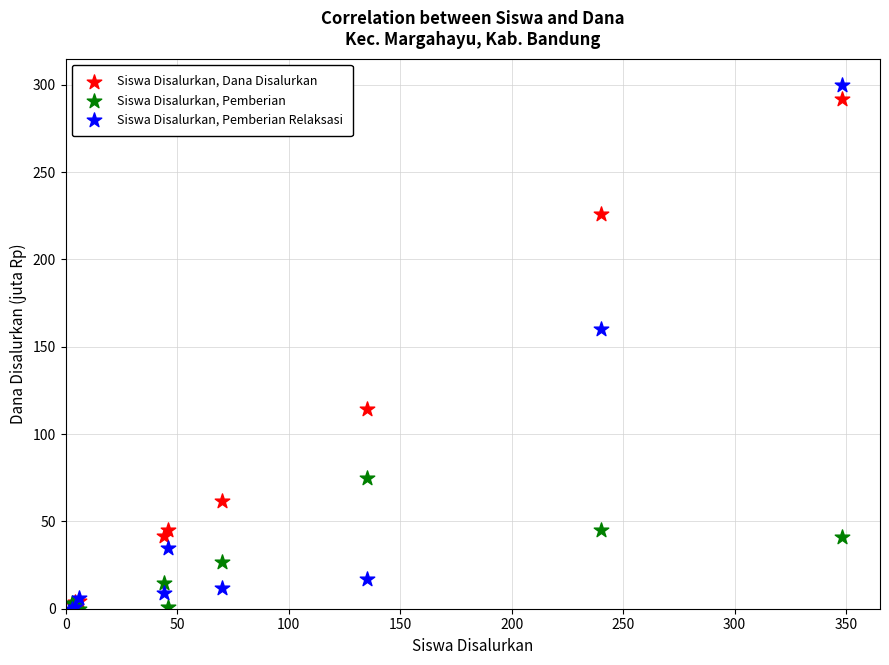

Which series has the widest spread of Y values?

Siswa Disalurkan, Pemberian Relaksasi